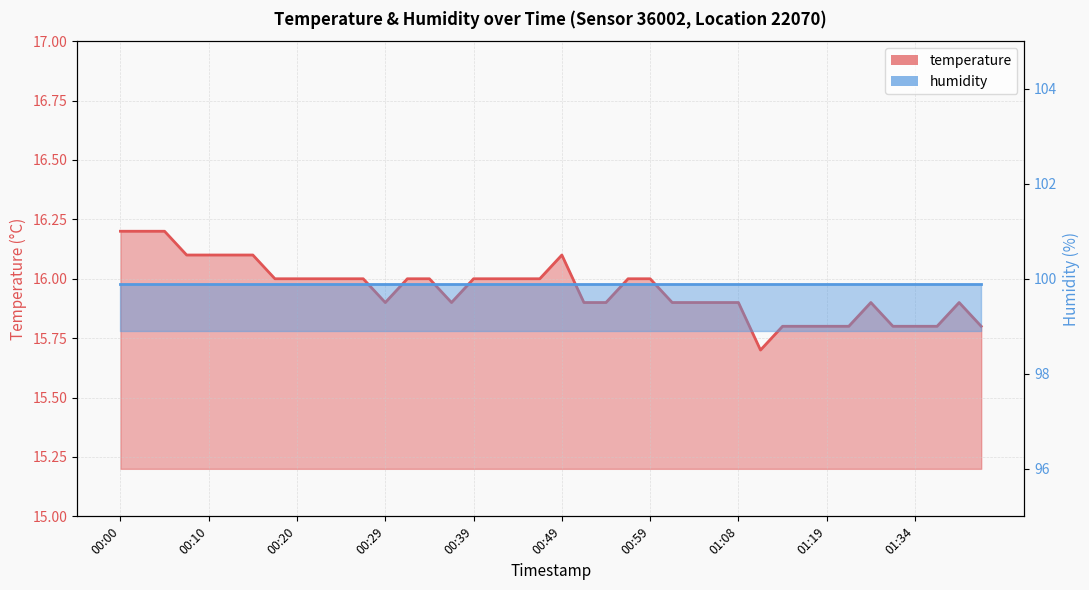

True or false: the data shows 21.3 at 01:11.

False